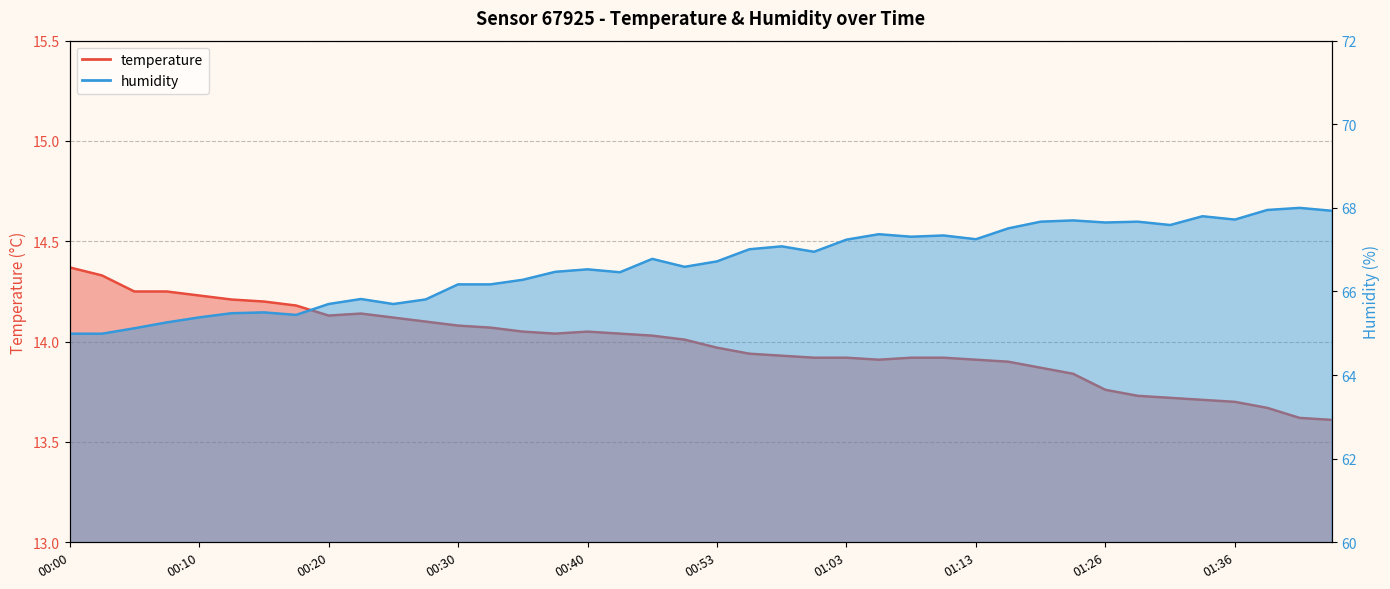

Where is the first local minimum for temperature?

00:20